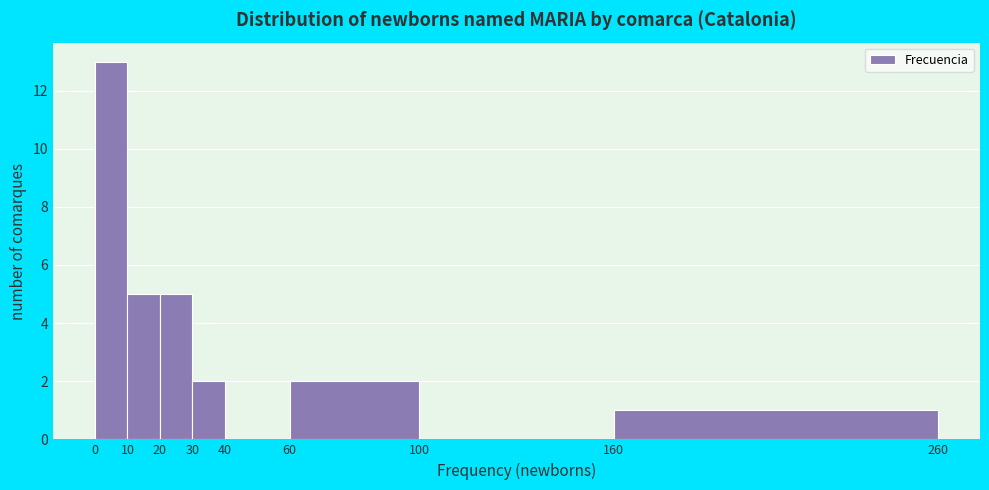

Reading left to right, list every bar in this chart as the range it spans on the x-axis followed by its height. The values are not printed on the chart, so give them approximately, as read against the axis.

0 to 10: 13
10 to 20: 5
20 to 30: 5
30 to 40: 2
40 to 60: 0
60 to 100: 2
100 to 160: 0
160 to 260: 1